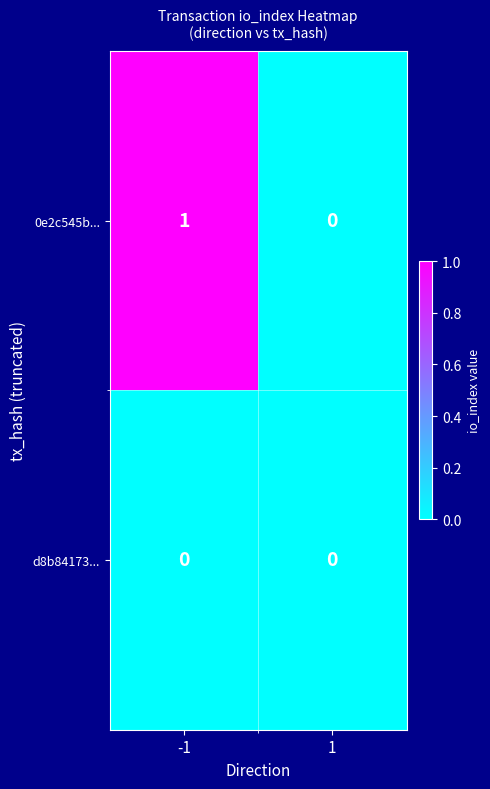

Which series has the largest total across all categories?

0e2c545b...